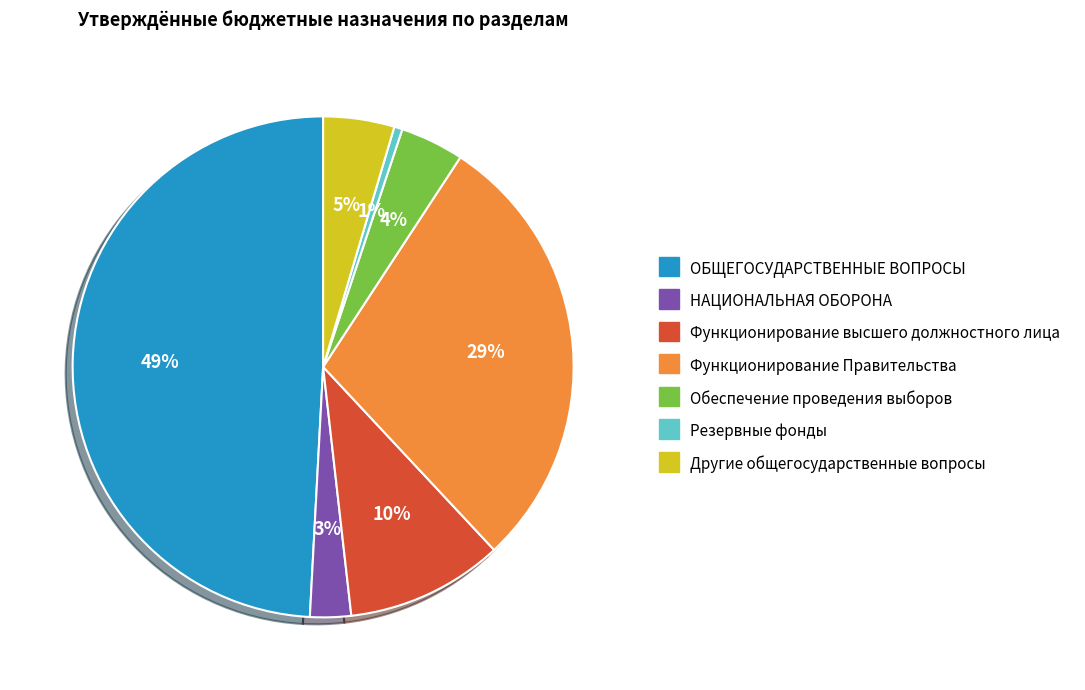

What is the largest slice in the pie chart?

ОБЩЕГОСУДАРСТВЕННЫЕ ВОПРОСЫ